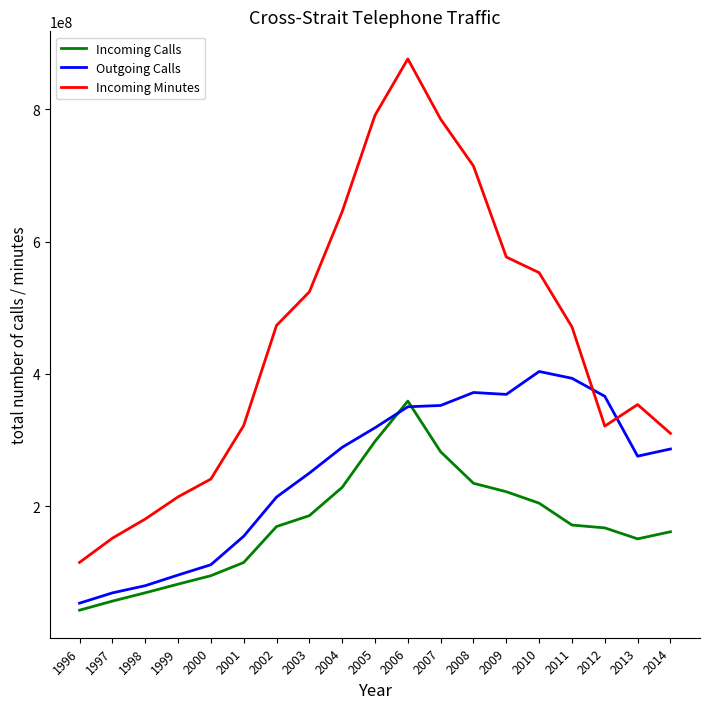

True or false: Outgoing Calls and Incoming Minutes intersect in this chart.

True